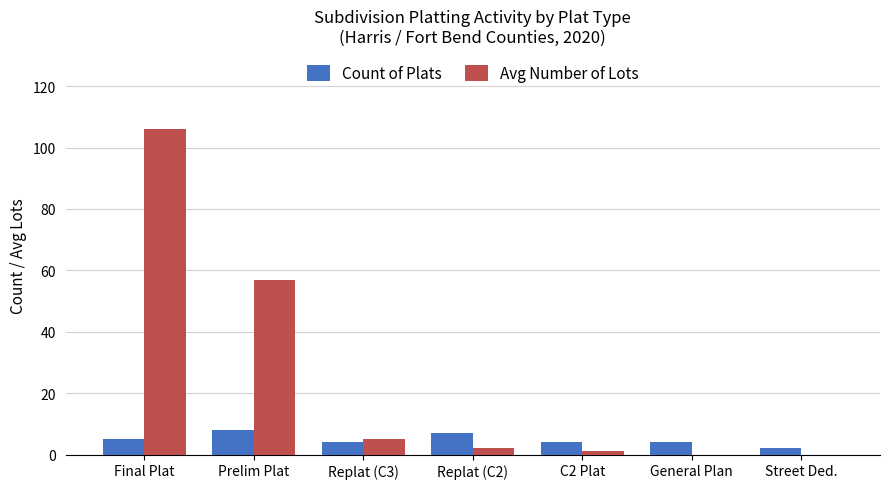

What is the average value of the Avg Number of Lots series?

24